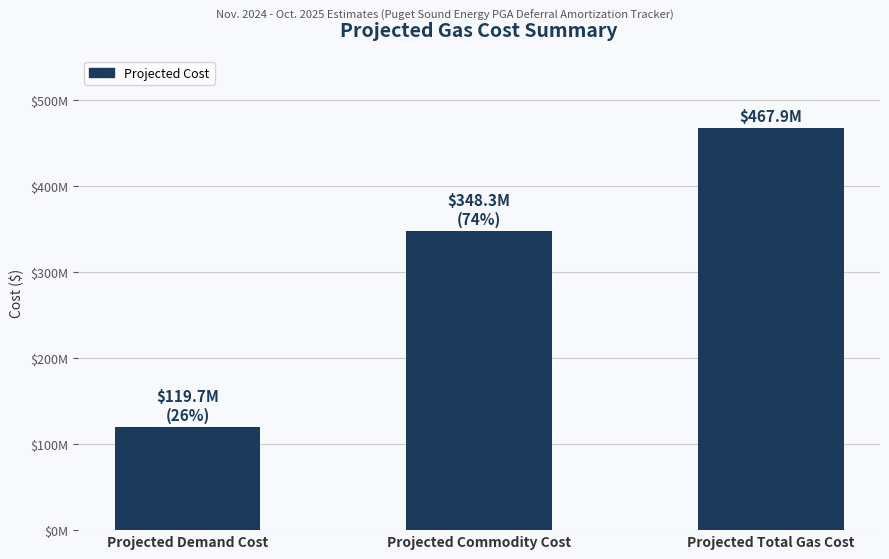

Rank the categories by value from lowest to highest.

Projected Demand Cost, Projected Commodity Cost, Projected Total Gas Cost